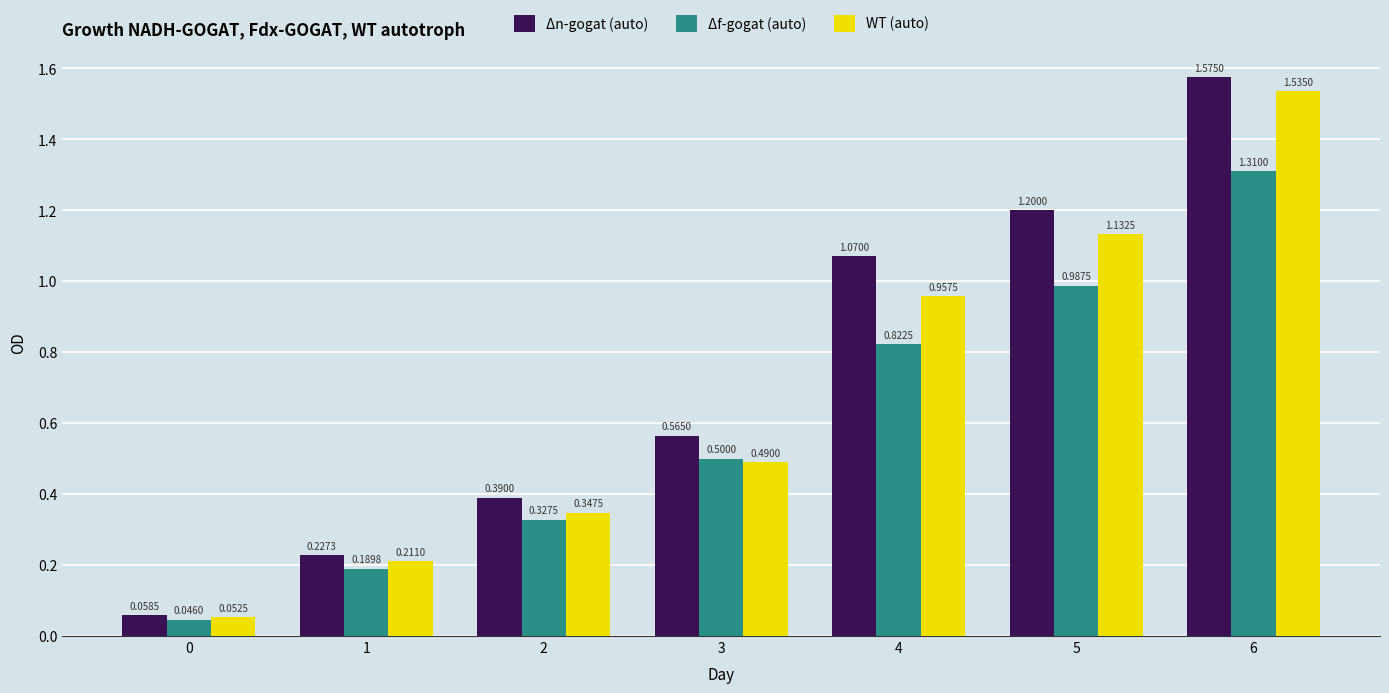

Rank the series by their maximum value, from lowest to highest.

Δf-gogat (auto), WT (auto), Δn-gogat (auto)